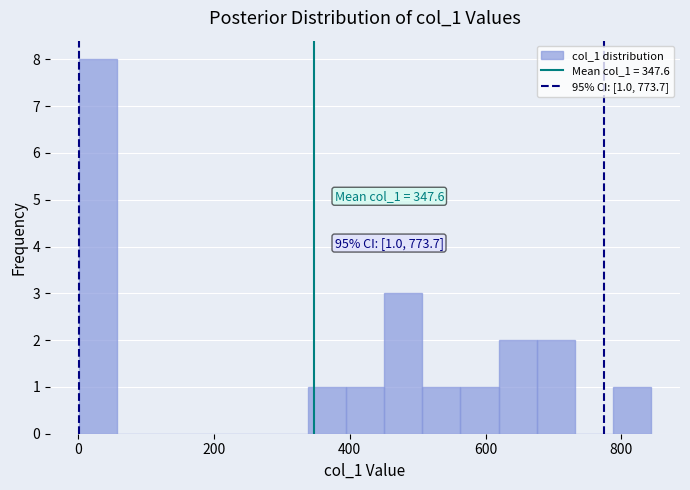

Around what value on the x-axis is the tallest bar? Give the approximate position of its centre, as read against the axis.

20